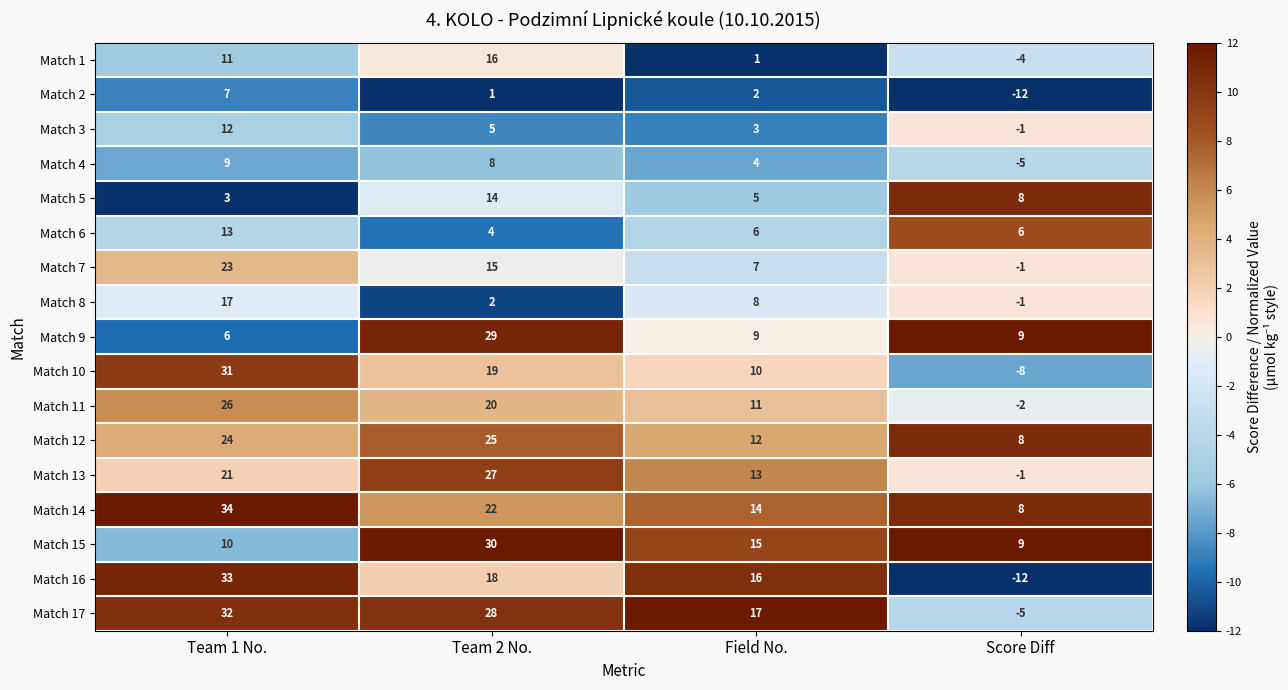

Rank the series at Field No. from highest to lowest value.

Match 17, Match 16, Match 15, Match 14, Match 13, Match 12, Match 11, Match 10, Match 9, Match 8, Match 7, Match 6, Match 5, Match 4, Match 3, Match 2, Match 1